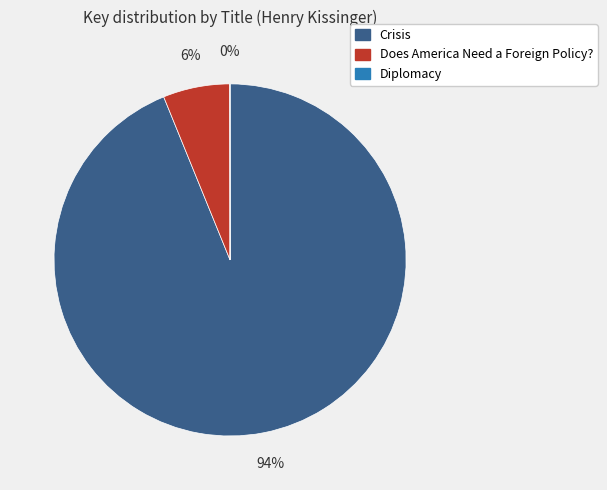

To the nearest percent, what is the difference between the largest and smallest slice percentages?

94%